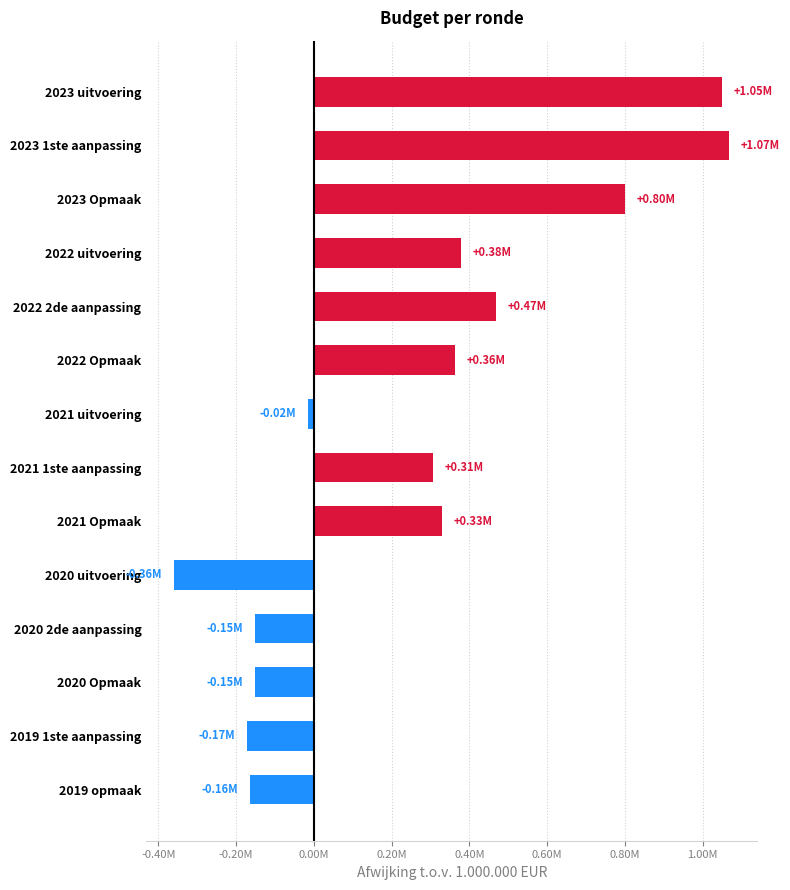

Does the chart contain any negative values?

Yes